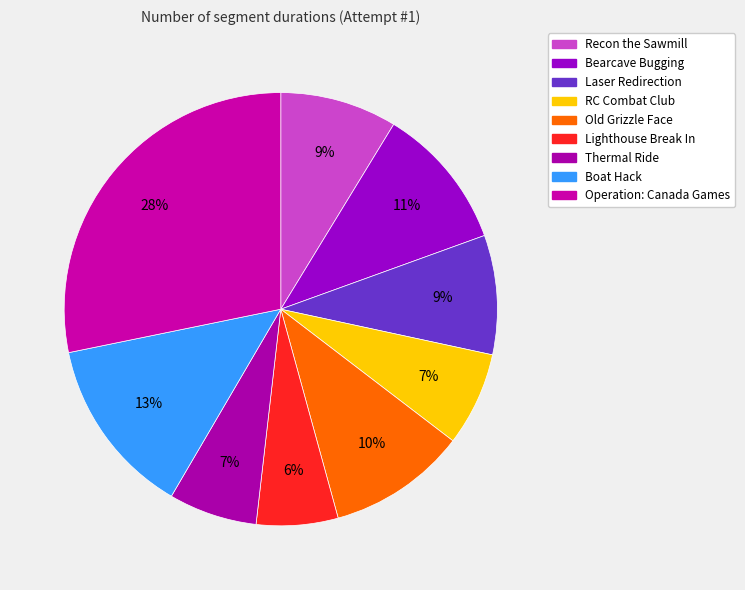

Count the number of slices in the pie.

9